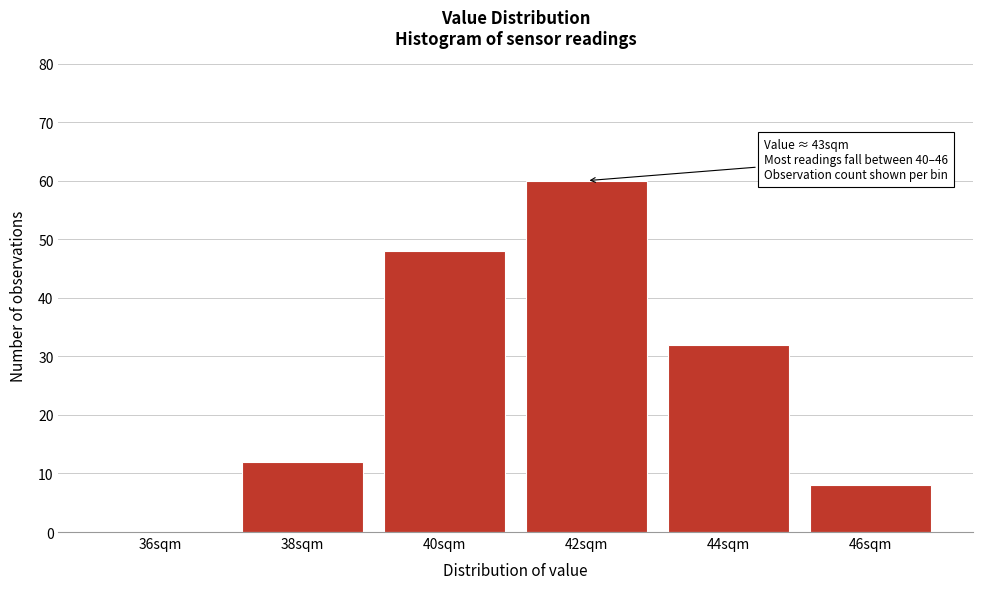

Reading left to right, list all the values displayed in this chart.

36sqm=0	38sqm=12	40sqm=48	42sqm=60	44sqm=32	46sqm=8